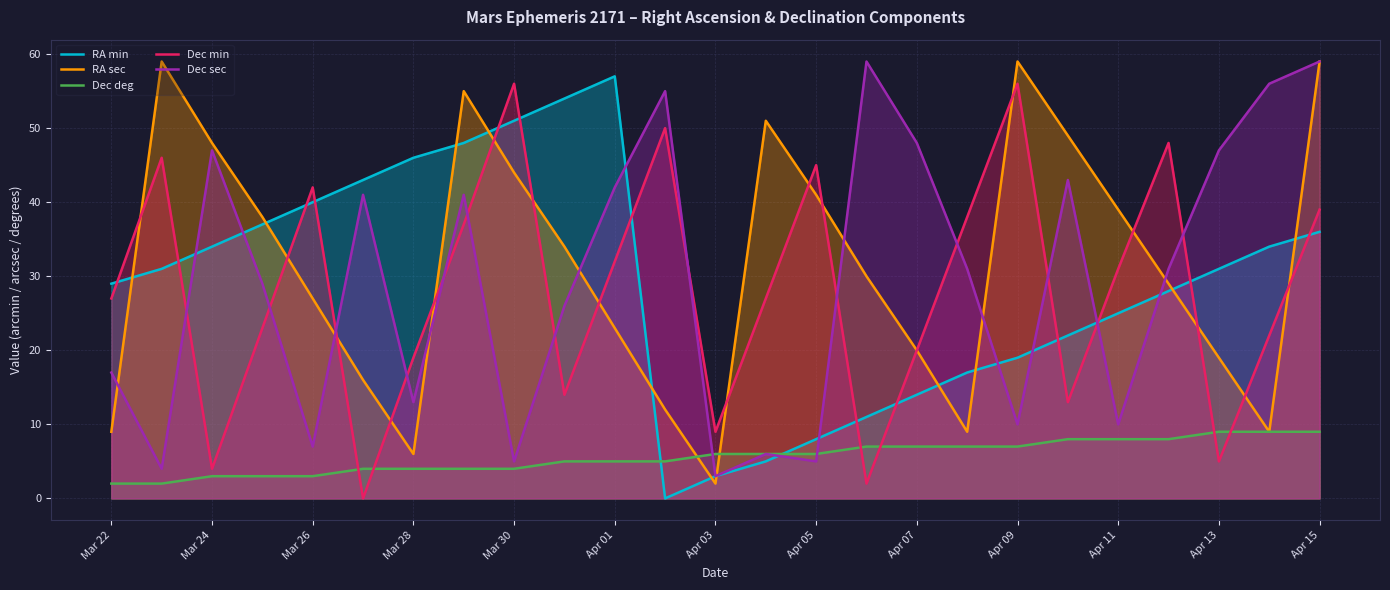

What is the maximum value for Dec sec?

59